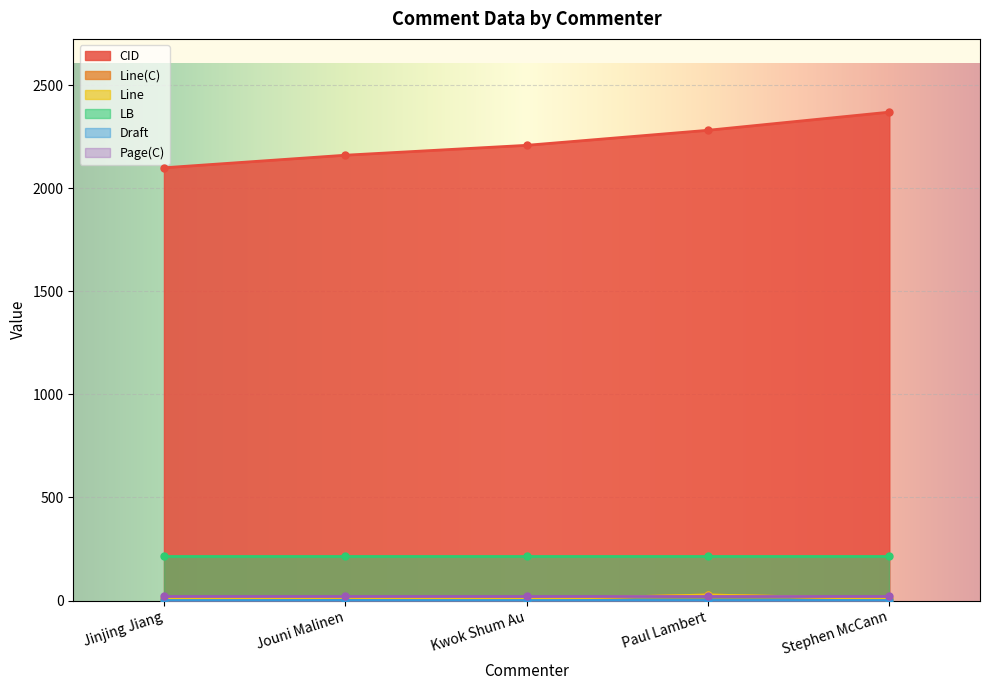

Where is Line nearest to the value 17?

Jouni Malinen